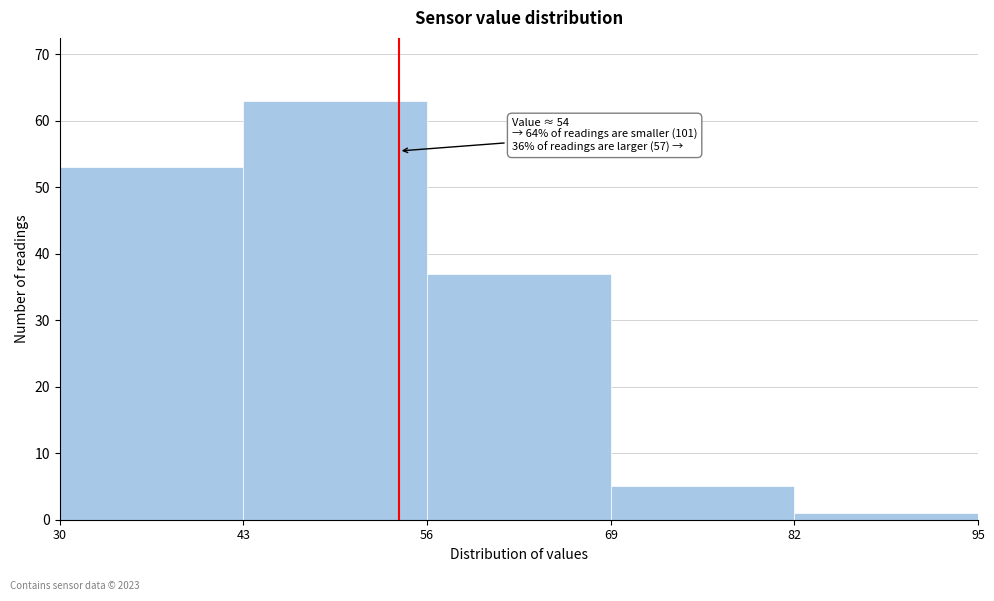

Over which range of the x-axis is the bar tallest?

43 to 56